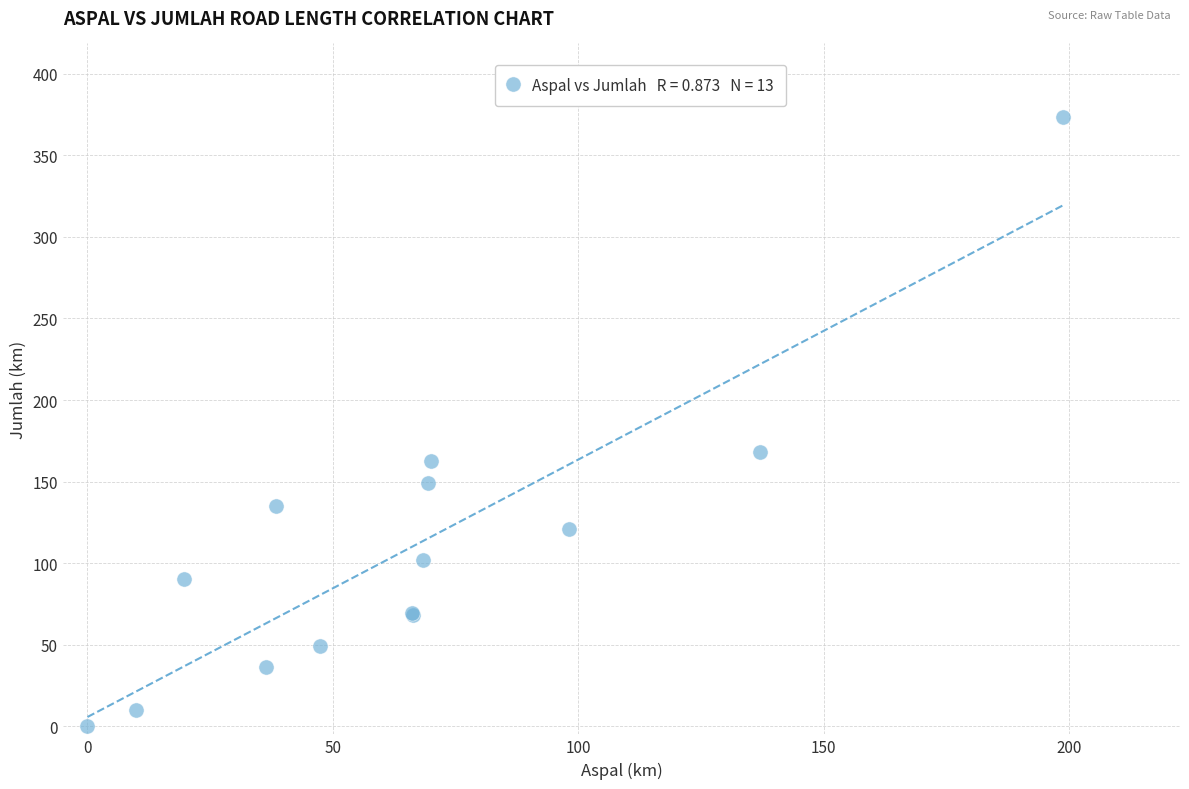

What Y value in the scatter plot is closest to 186?

168.2